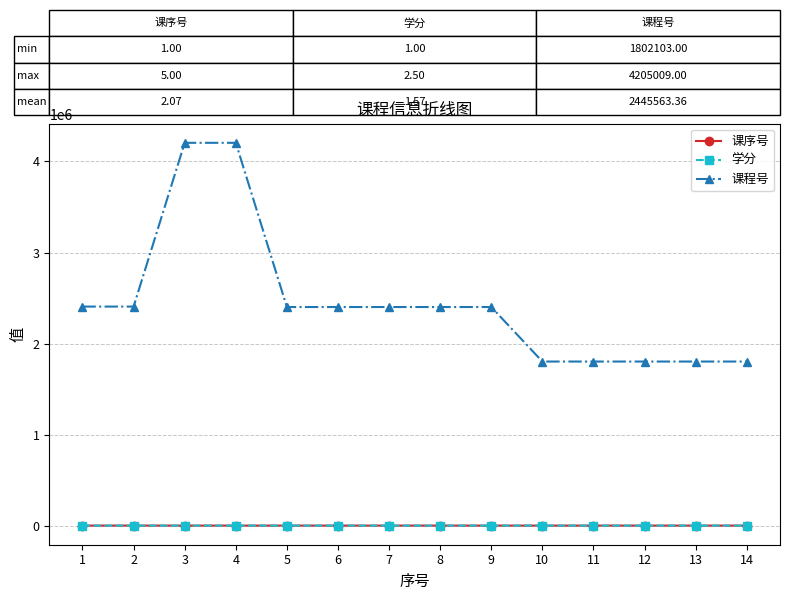

The value of 课程号 at 13 is 2771075.2. True or false?

False